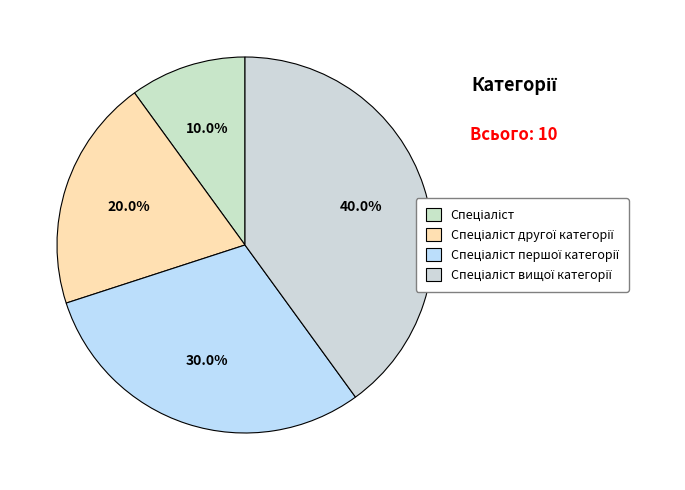

True or false: Спеціаліст вищої категорії accounts for 40% of the total.

True